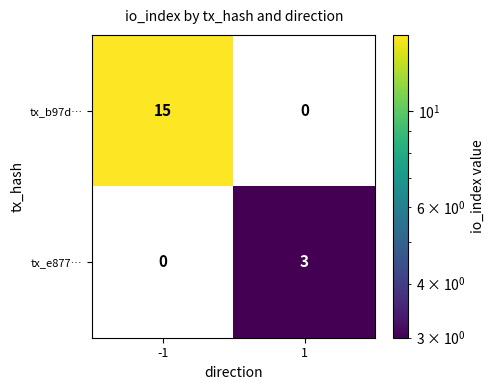

At which category is the sum across all series the highest?

-1